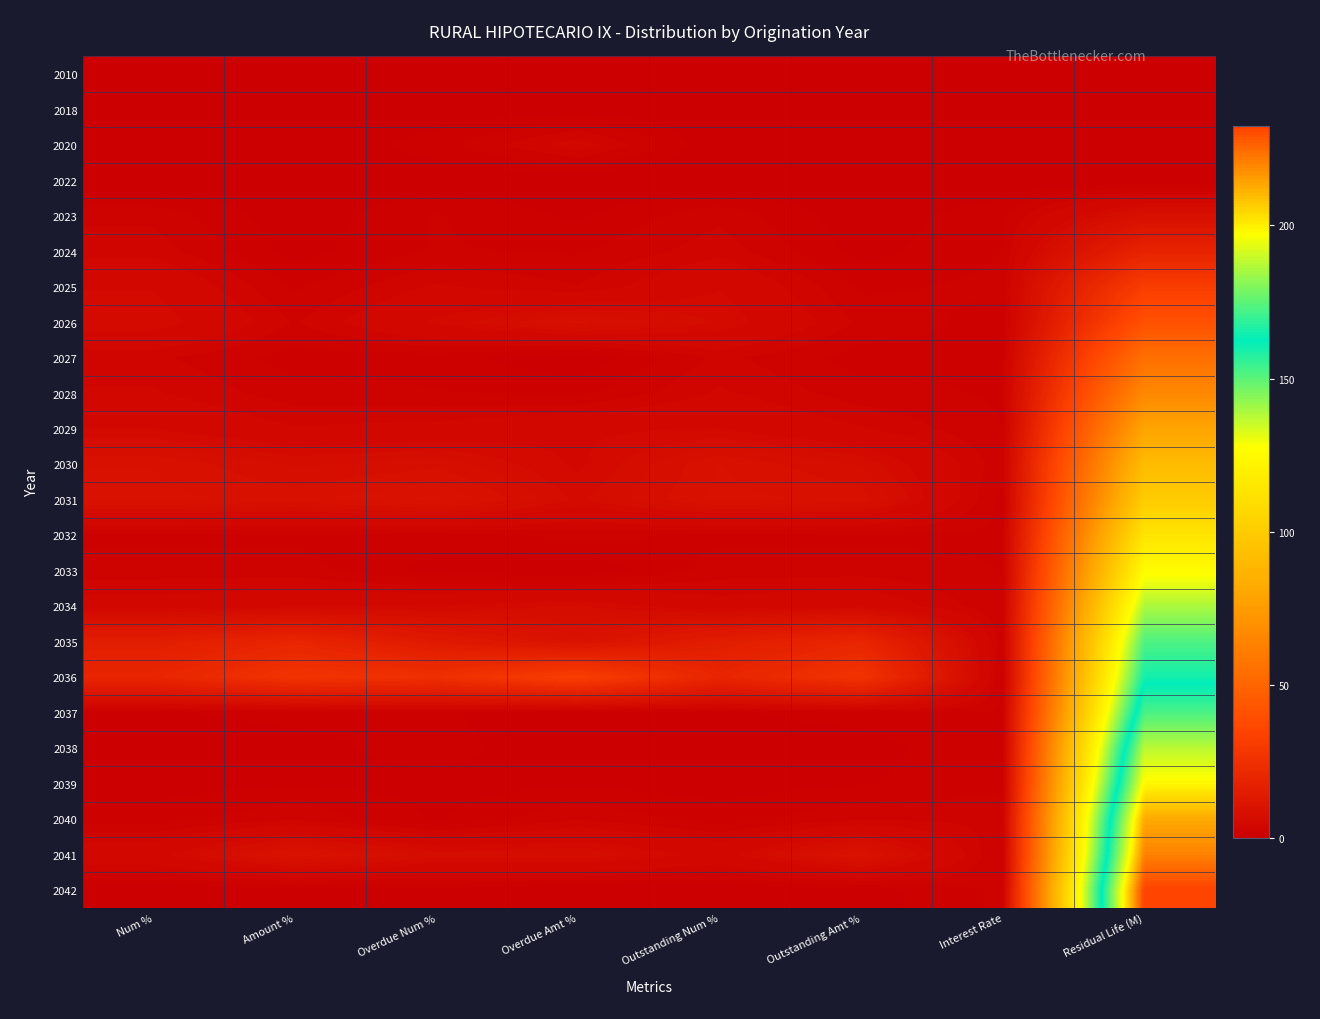

What is the total value across all series at Overdue Num %?

97.3